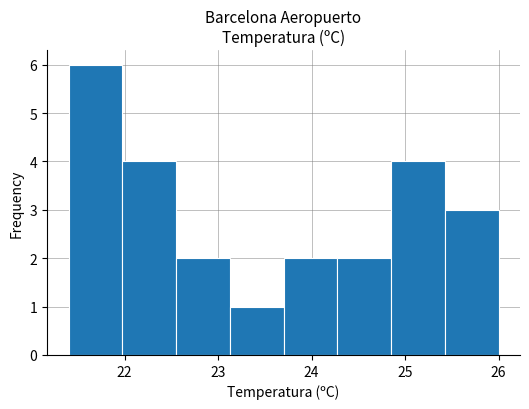

Reading left to right, list every bar in this chart as the range it spans on the x-axis followed by its height. Neither the bar edges nor the heights are printed on the chart, so give them approximately, as read against the axes.

21.4 to 22.0: 6
22.0 to 22.6: 4
22.6 to 23.1: 2
23.1 to 23.7: 1
23.7 to 24.3: 2
24.3 to 24.9: 2
24.9 to 25.4: 4
25.4 to 26.0: 3